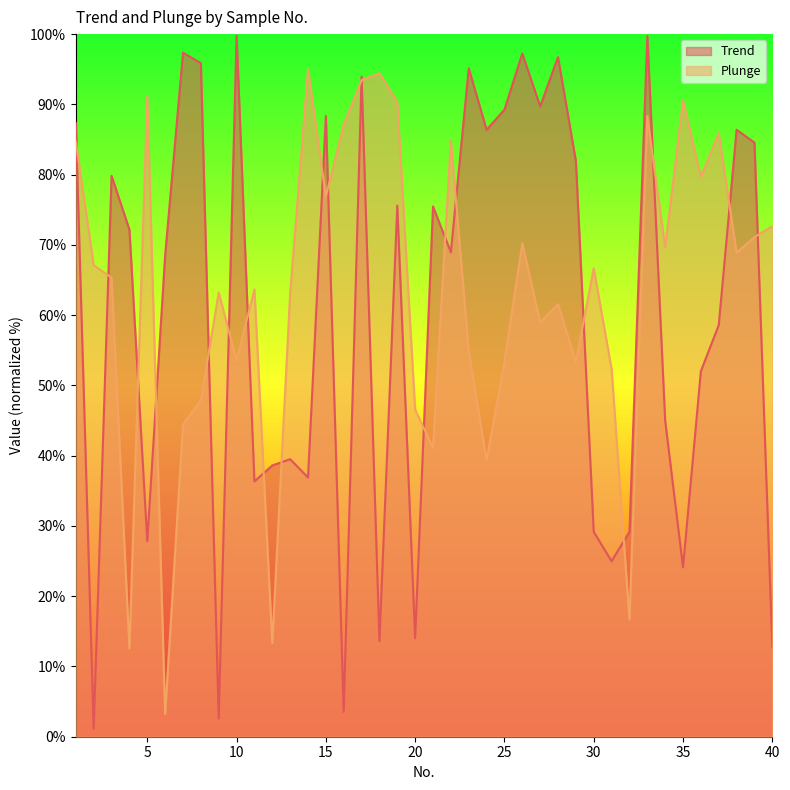

Where do Plunge and Trend first cross each other?

1 and 2